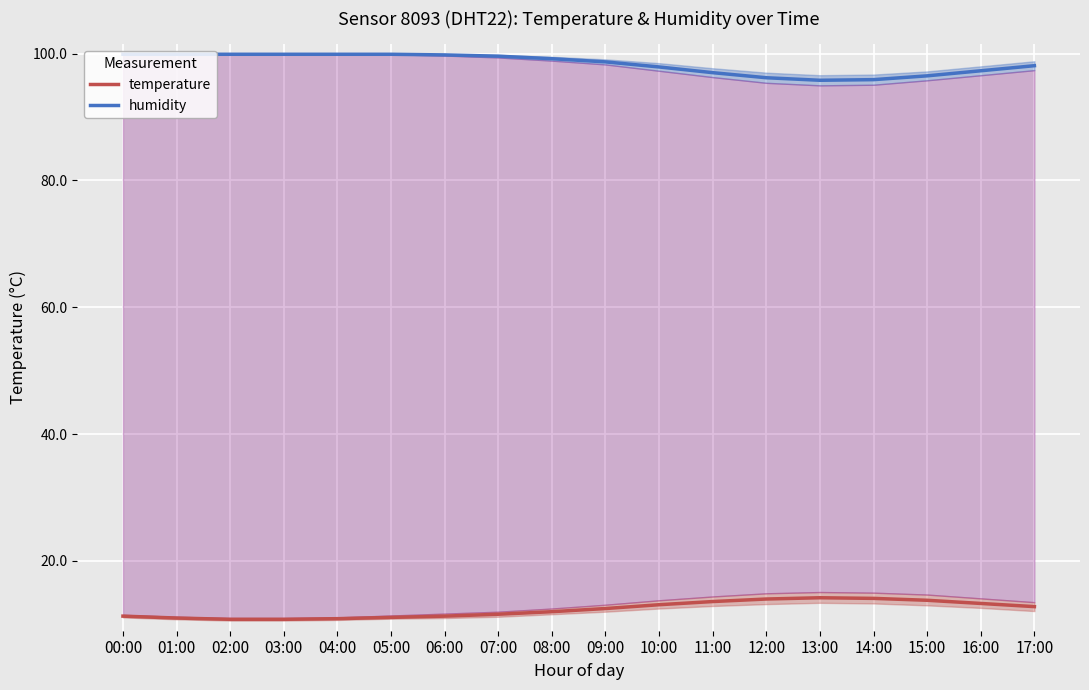

True or false: humidity and temperature cross at least once.

False